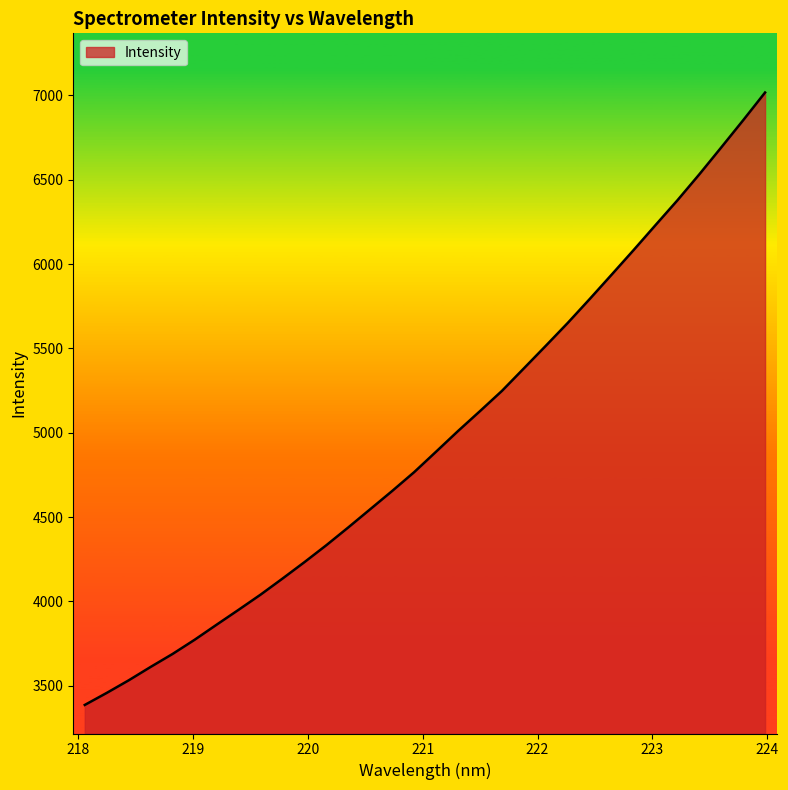

What is the maximum value shown in the chart?

7017.1